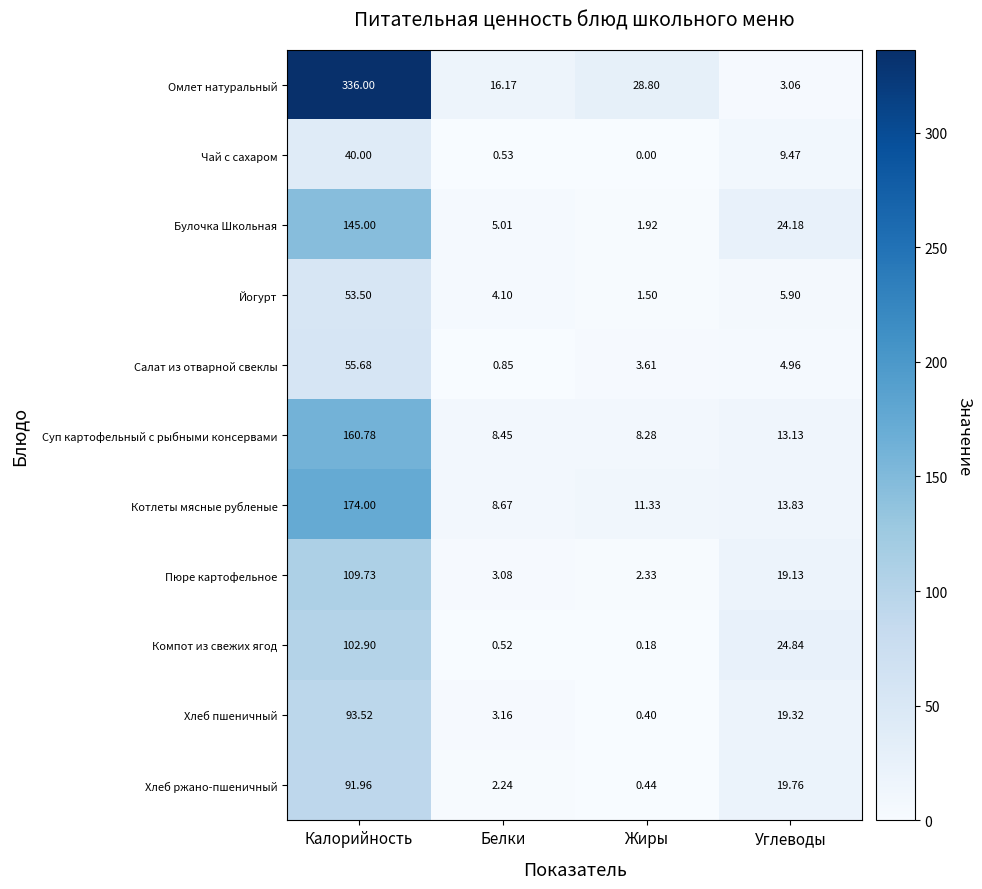

Which label corresponds to the largest value in the chart?

Калорийность